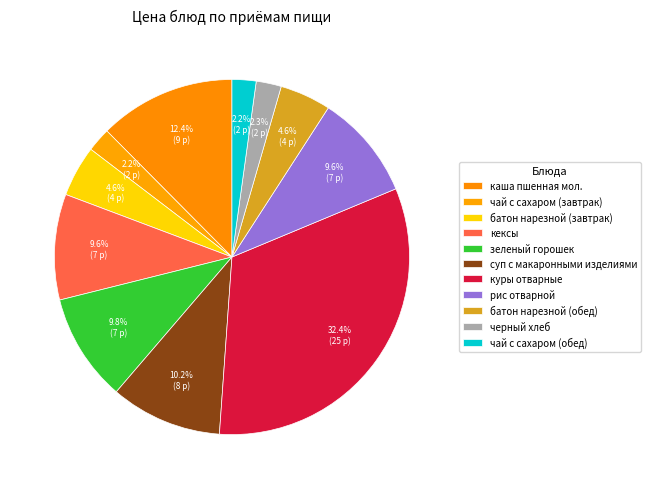

Which has a higher value, чай с сахаром (обед) or зеленый горошек?

зеленый горошек